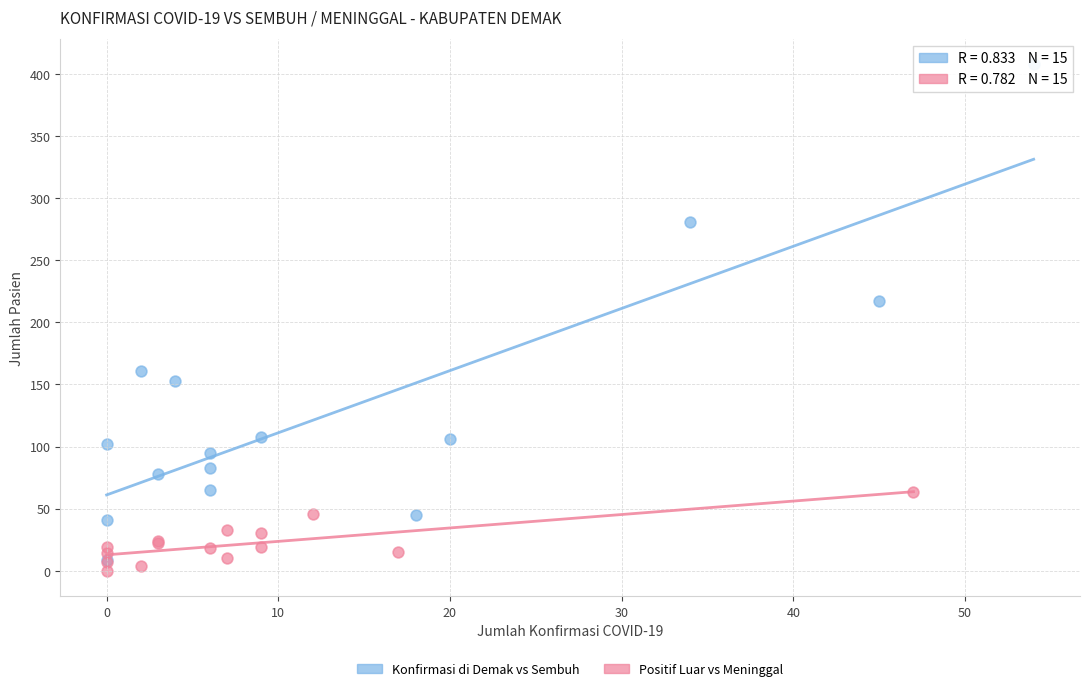

Which series contains the highest Y value?

Konfirmasi di Demak vs Sembuh